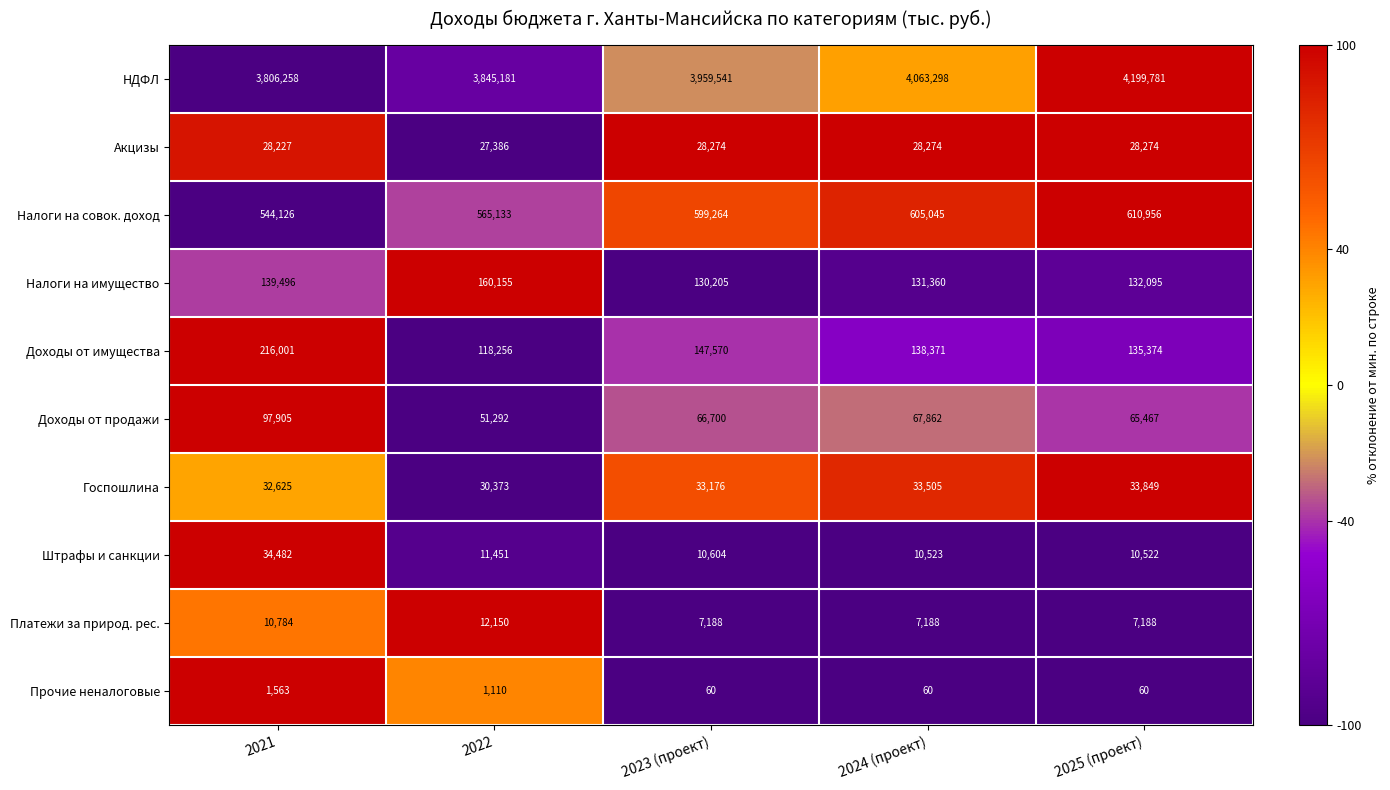

What is the spread (max minus min) of values at 2024 (проект)?

4063238